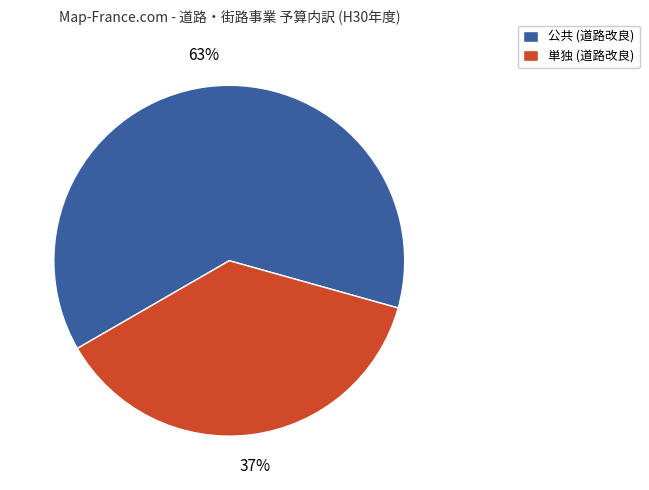

What is the ratio of the value at 単独 (道路改良) to the value at 公共 (道路改良)?

0.6